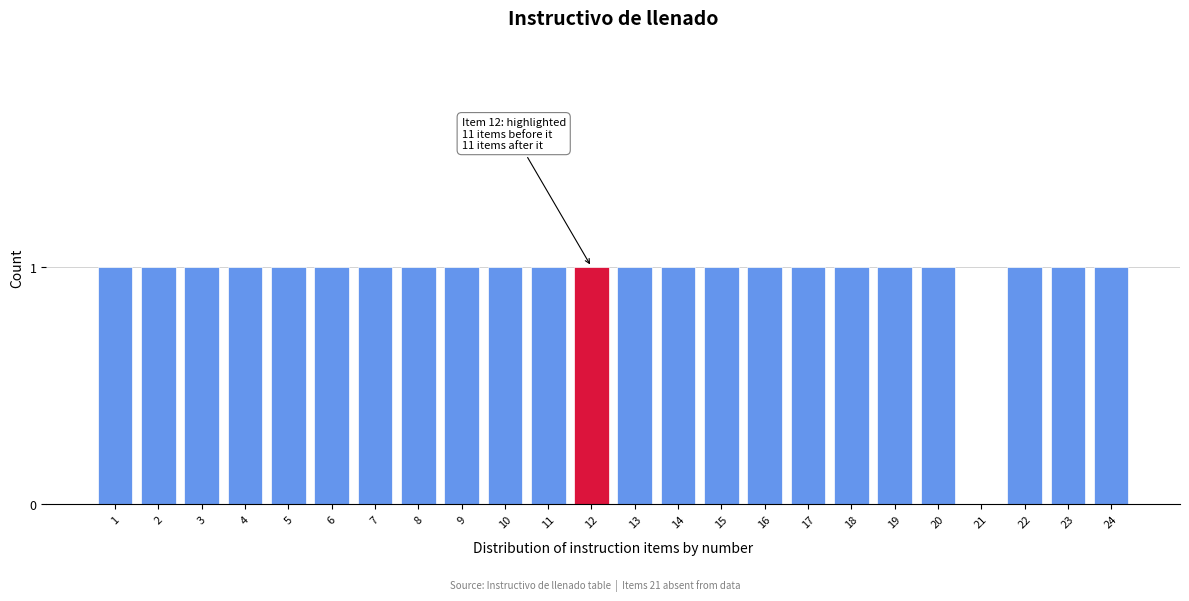

Reading left to right, list all the values displayed in this chart.

1=1	2=1	3=1	4=1	5=1	6=1	7=1	8=1	9=1	10=1	11=1	12=1	13=1	14=1	15=1	16=1	17=1	18=1	19=1	20=1	21=0	22=1	23=1	24=1